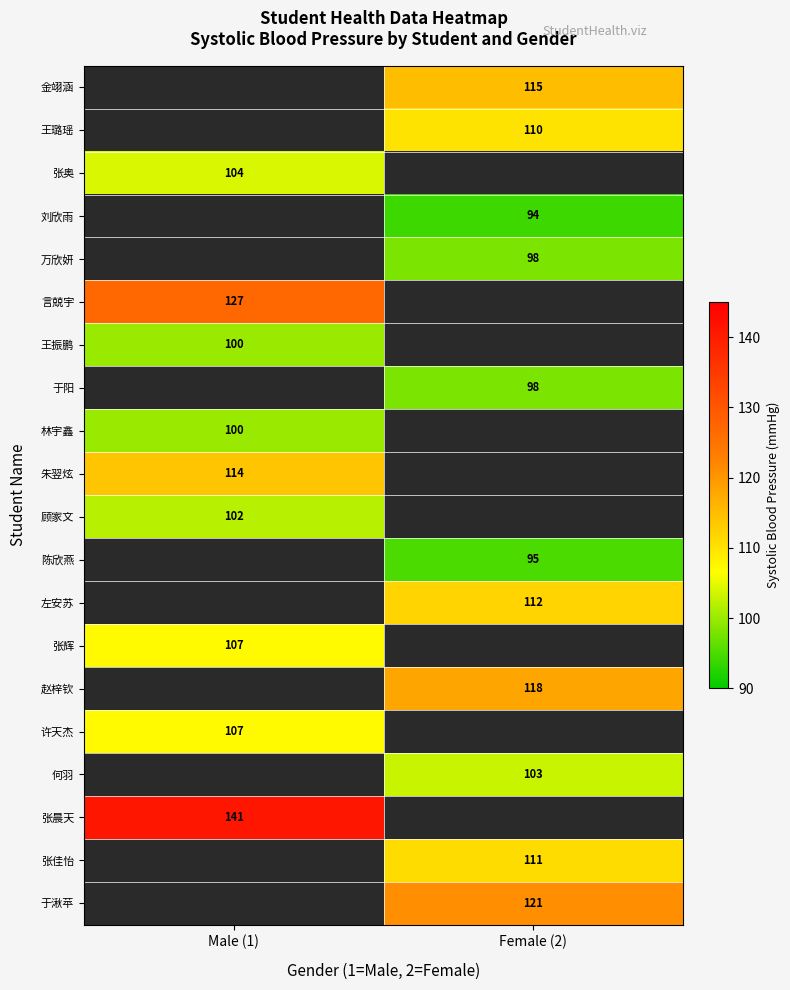

Is it true that 金翊涵 equals 115 at Female (2)?

True